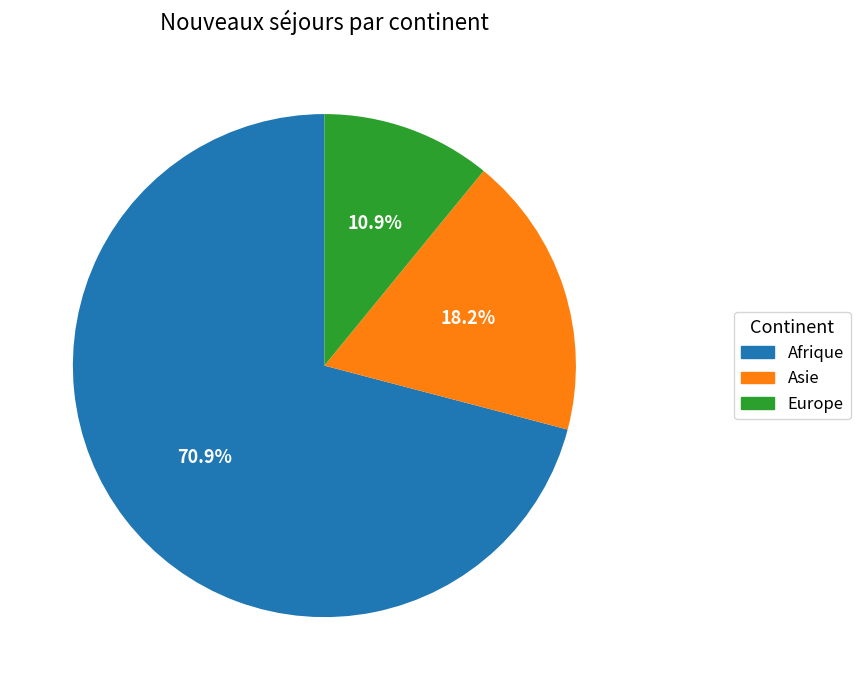

To the nearest percent, what percentage of the pie is Afrique?

71%